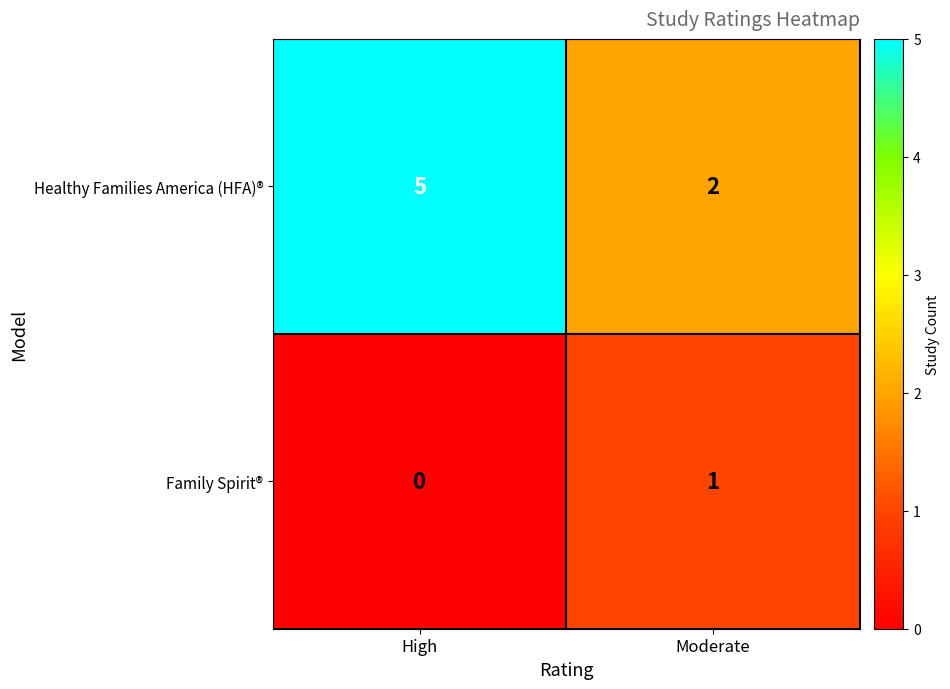

True or false: Family Spirit® has a value of 0 at High.

True